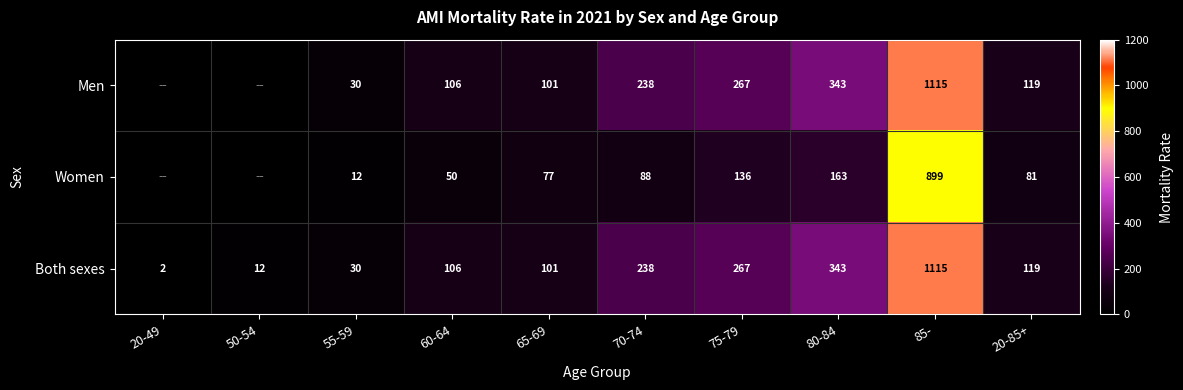

True or false: Women has a value of 30 at 75-79.

False